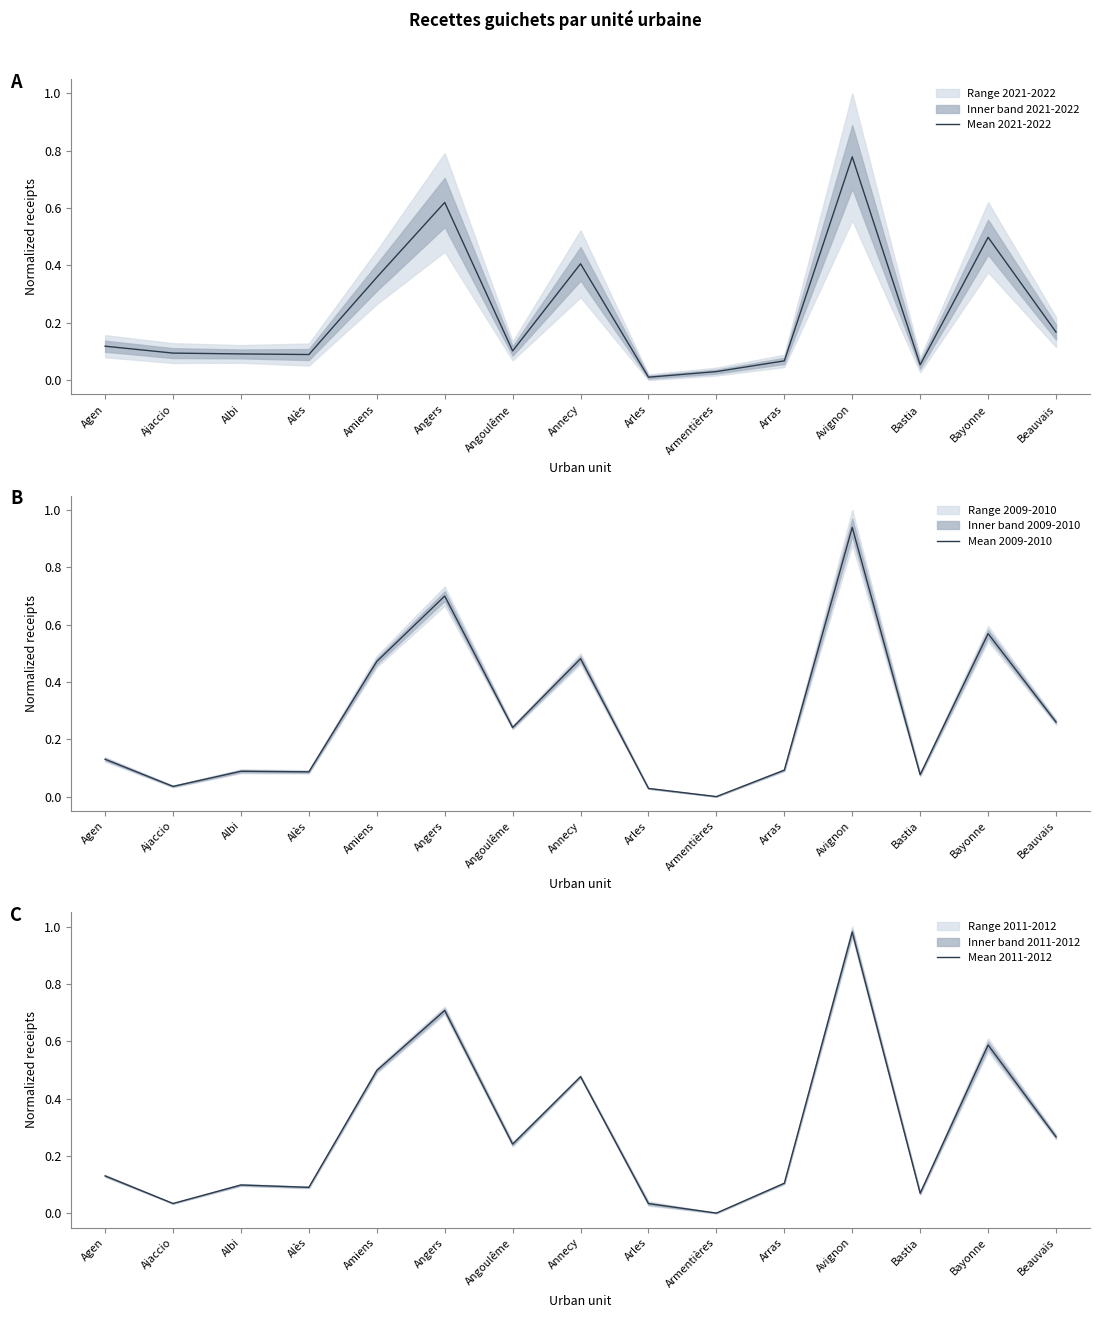

At which label is Mean 2009-2010 closest to 0?

Armentières